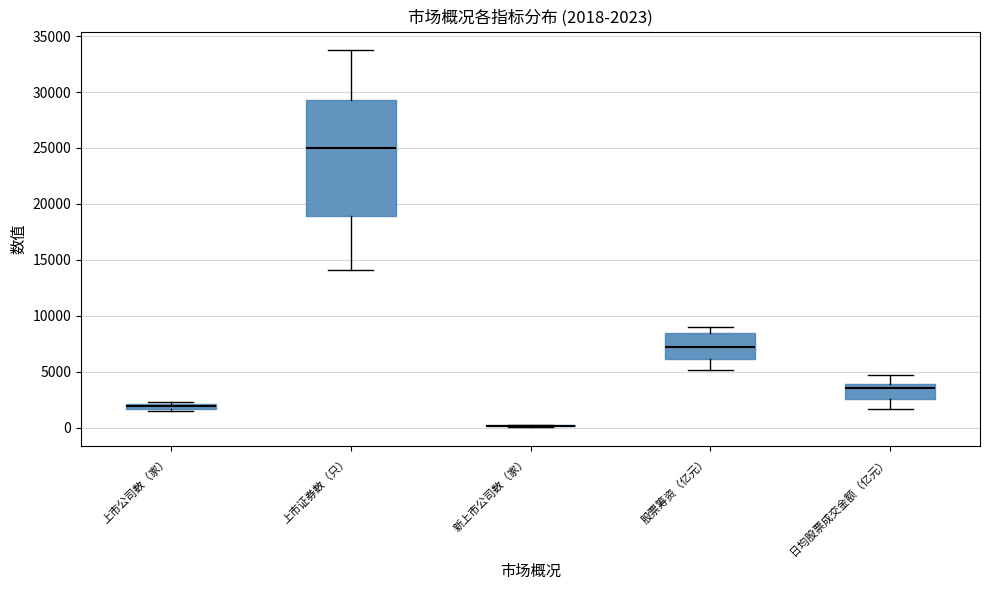

Comparing the boxes themselves (not the whiskers), which one is the tallest?

上市证券数（只）